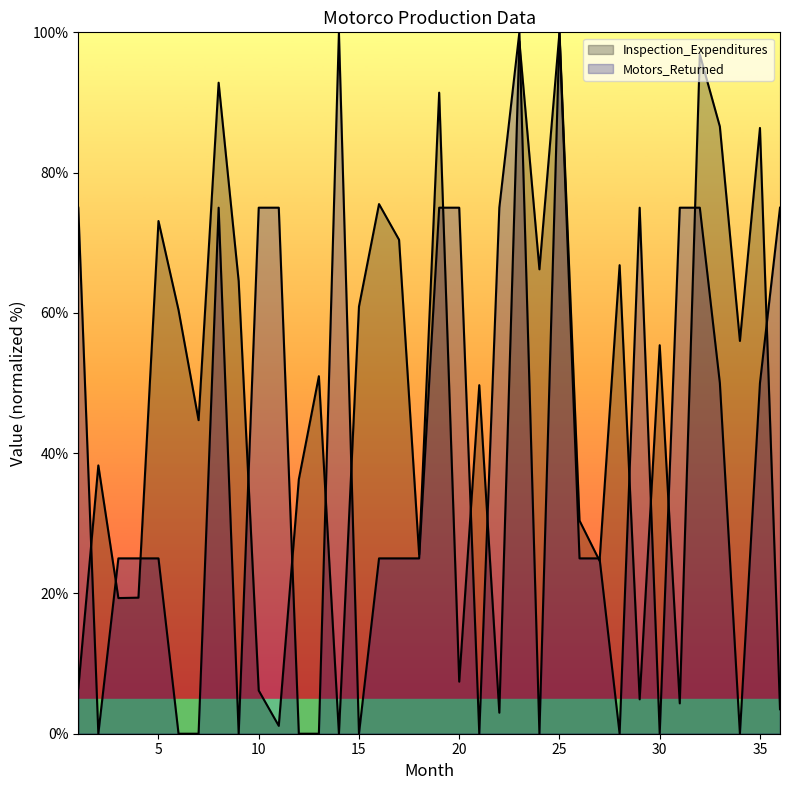

The value of Inspection_Expenditures at 25 is 44.3. True or false?

False